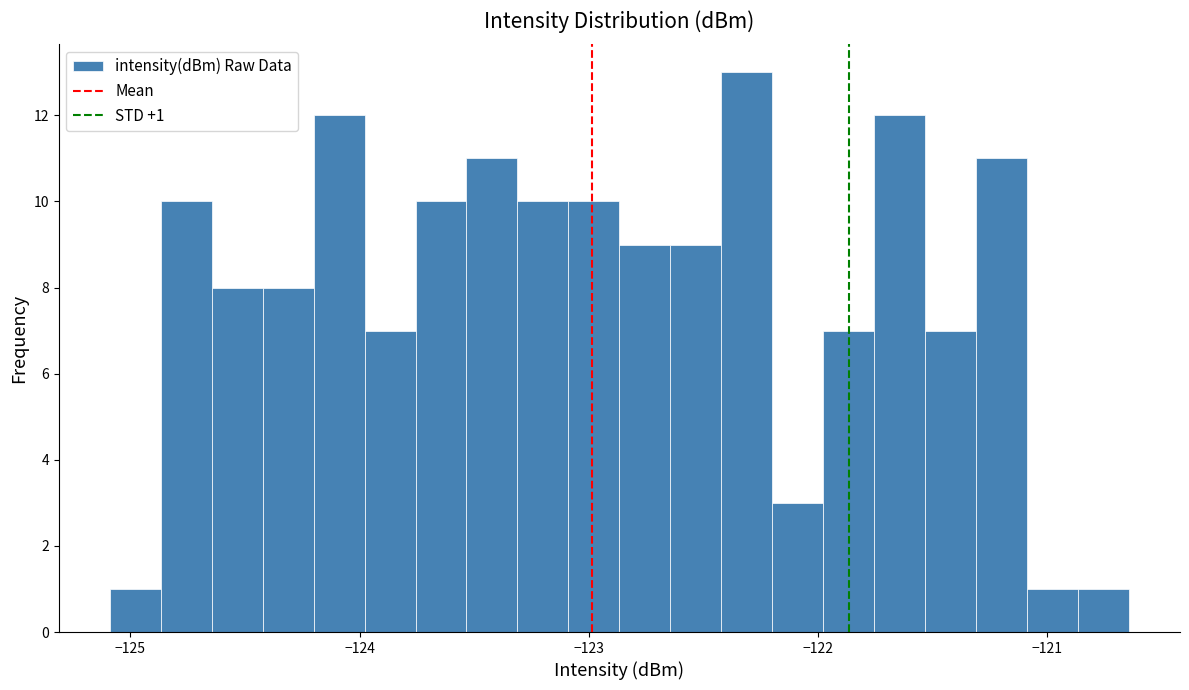

Read against the x-axis, roughly where is the centre of the tallest bar?

-122.3